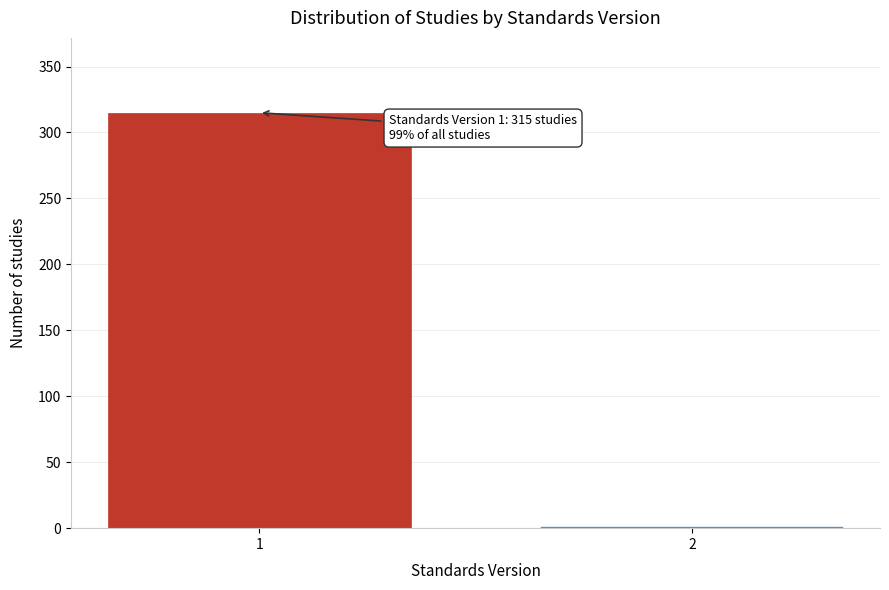

Reading left to right, extract all data points from this chart.

315	2